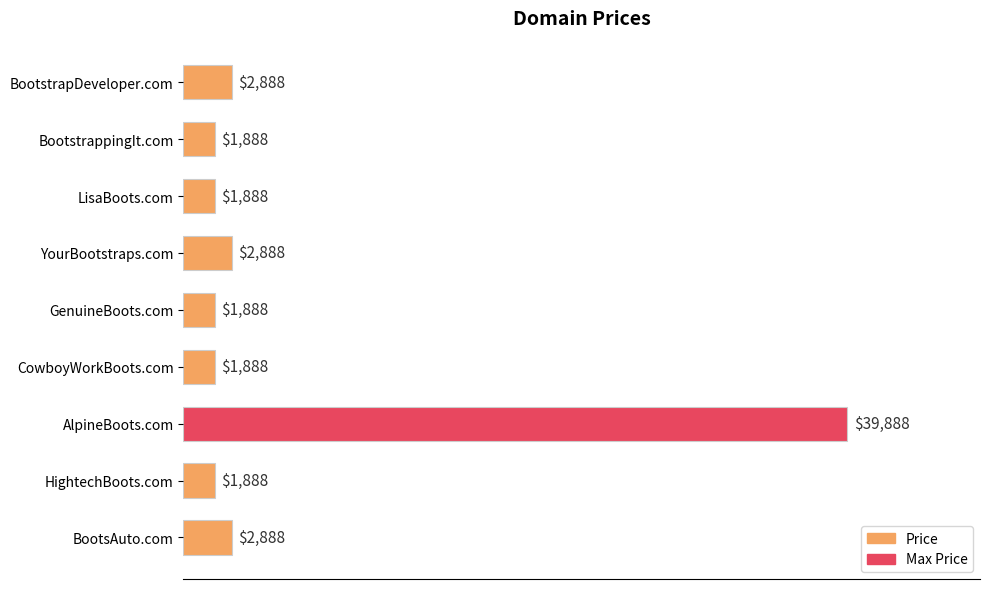

Reading top to bottom, transcribe all the data shown in this chart.

BootstrapDeveloper.com=2888	BootstrappingIt.com=1888	LisaBoots.com=1888	YourBootstraps.com=2888	GenuineBoots.com=1888	CowboyWorkBoots.com=1888	AlpineBoots.com=39888	HightechBoots.com=1888	BootsAuto.com=2888